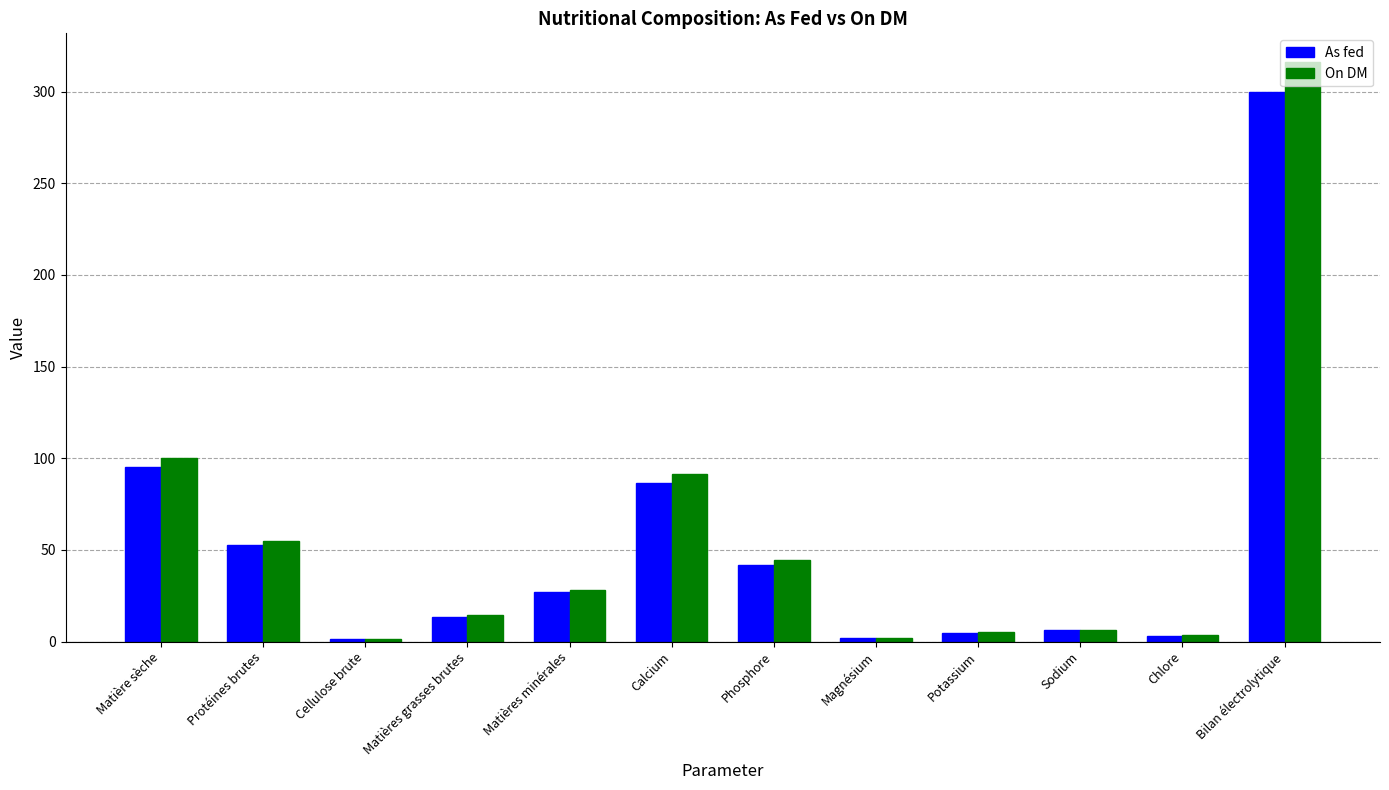

Rank the series at Matière sèche from highest to lowest value.

On DM, As fed